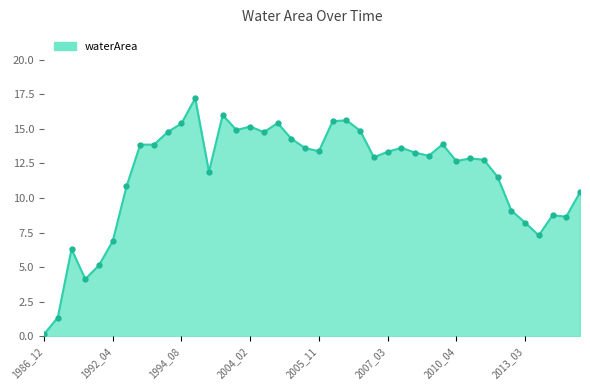

Is it true that the value at 2013_03 is 8.2?

True